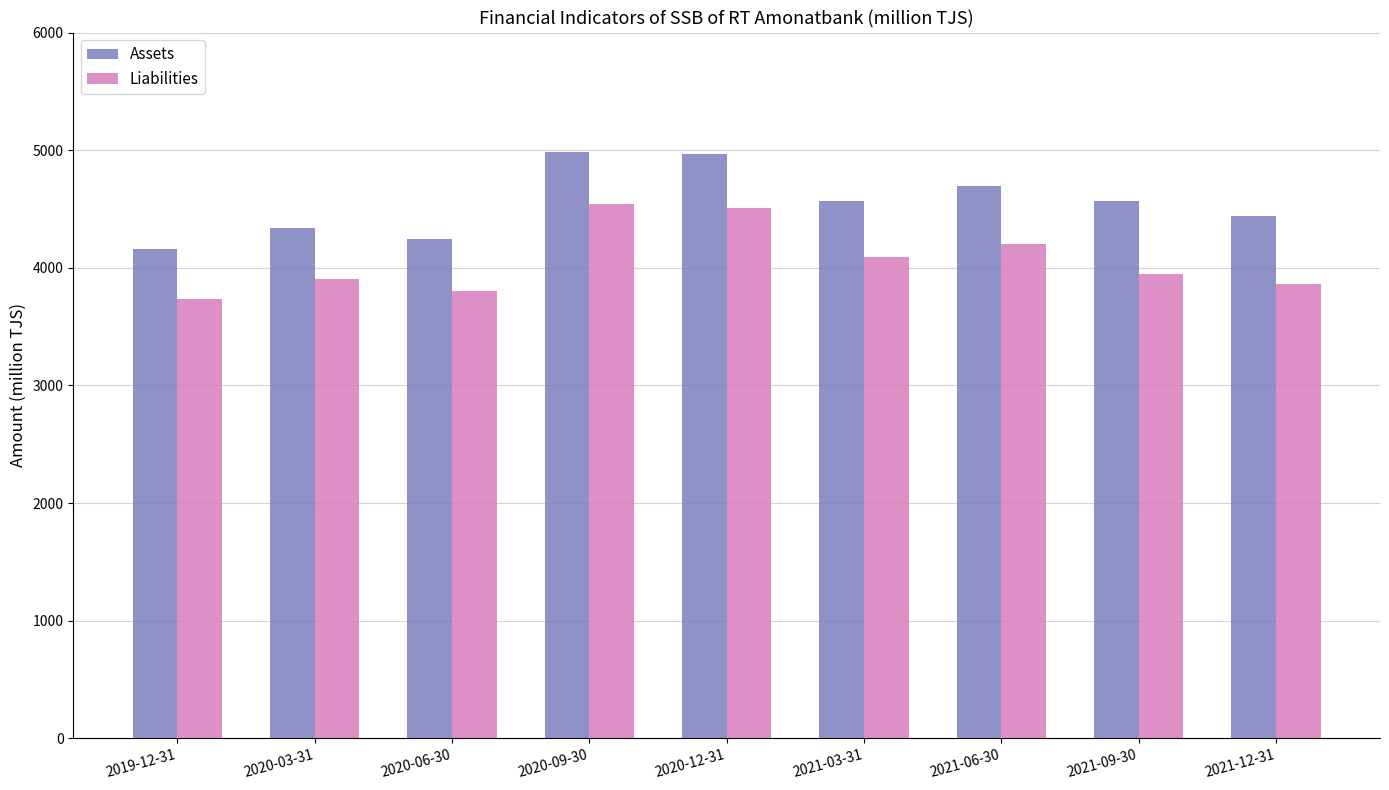

The Assets series shows 2505.6 at 2021-12-31. True or false?

False